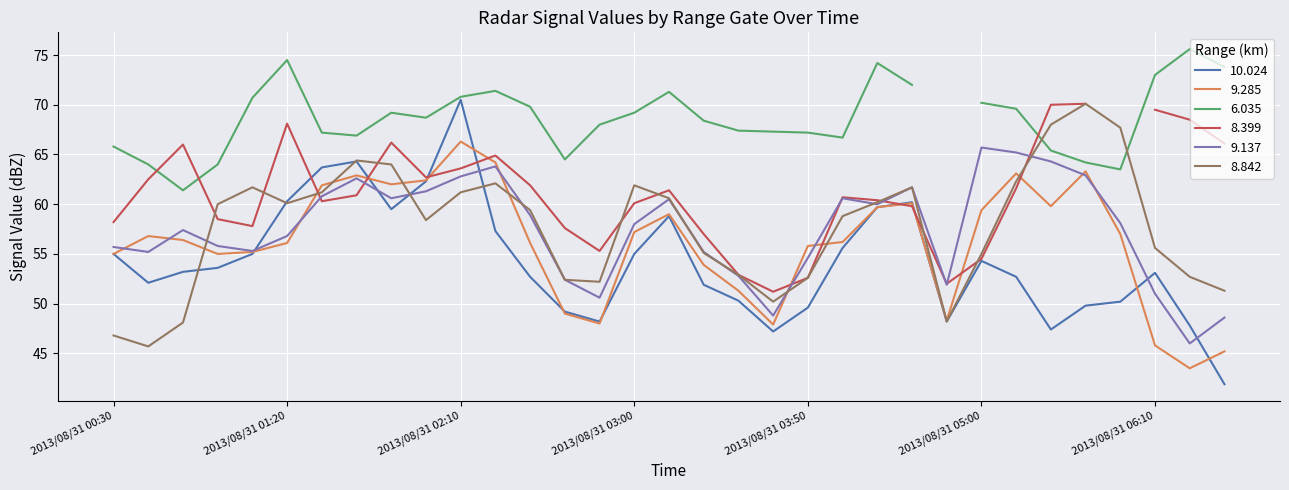

After their last crossing, which series has the higher values: 8.842 or 9.285?

8.842